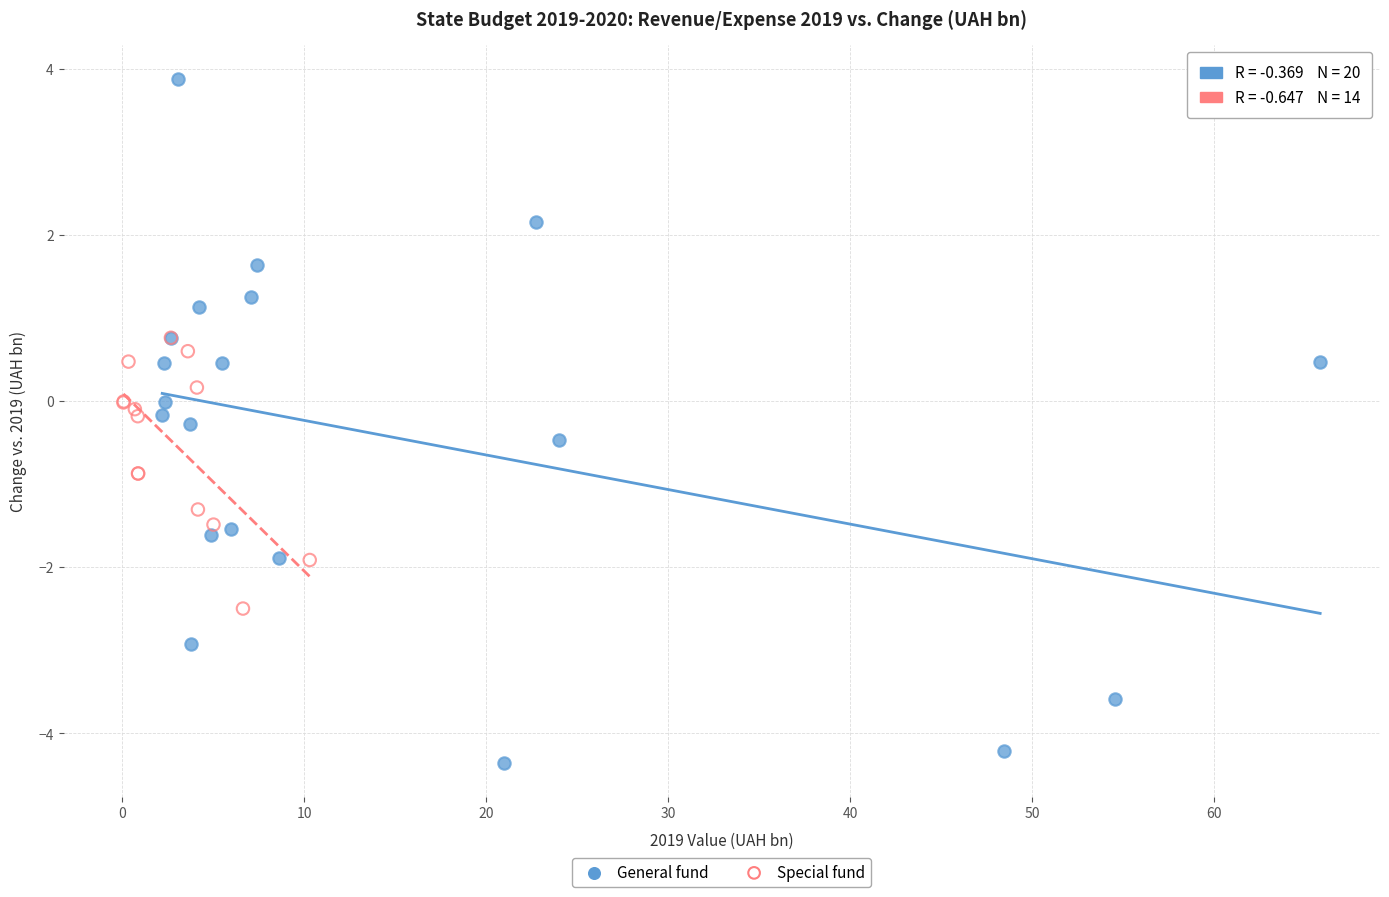

Which series has the largest Y range (max minus min)?

General fund